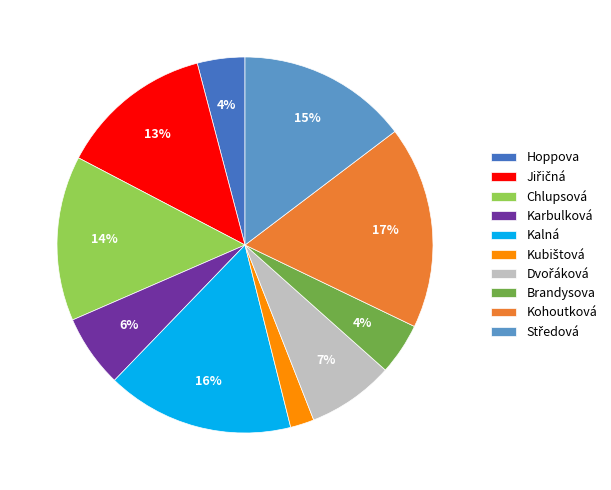

Is there any slice that represents more than half of the pie?

No